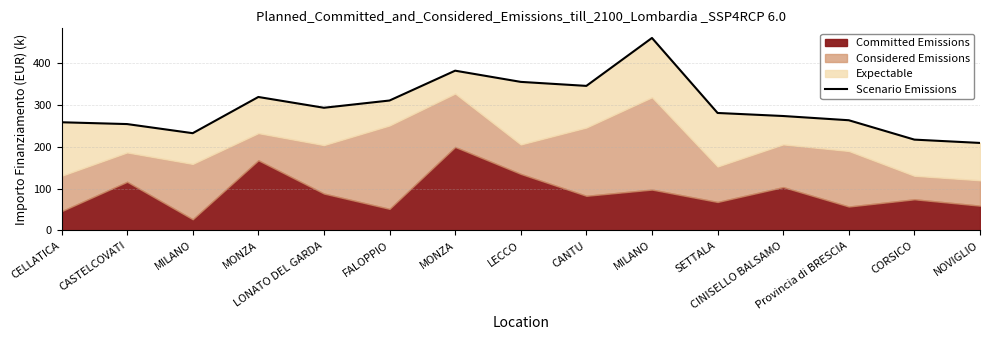

True or false: the data shows 280.8 at SETTALA.

True